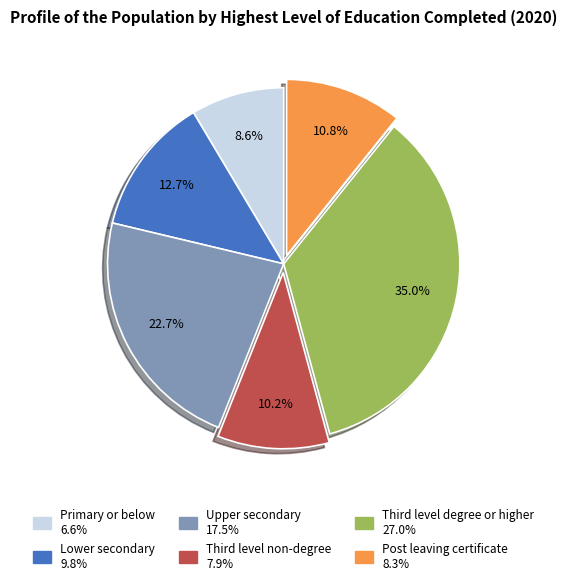

What percentage is the Primary or below slice, to the nearest percent?

9%